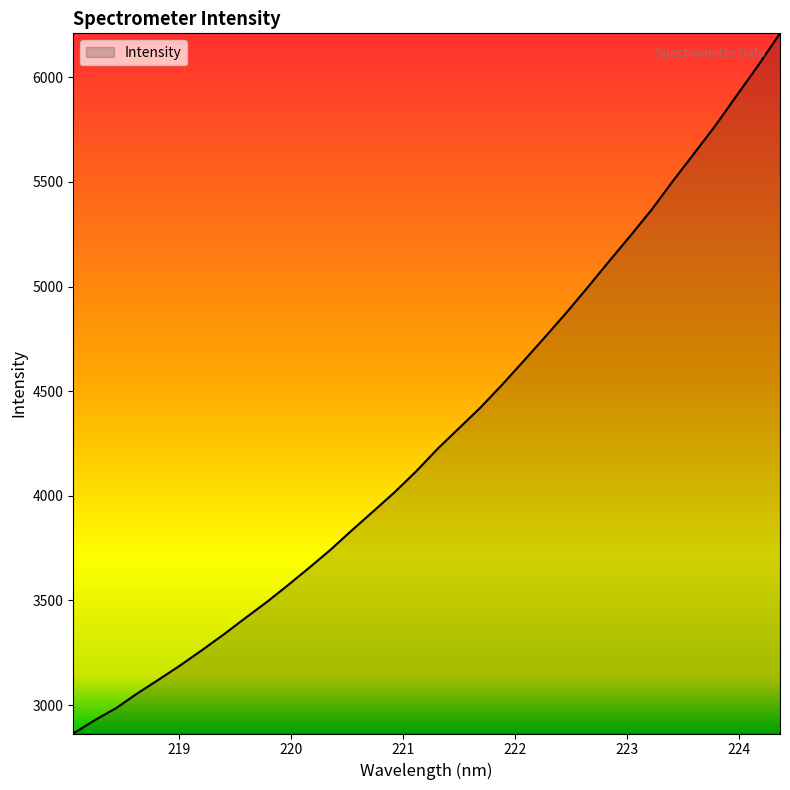

What is the minimum value shown in the chart?

2864.4